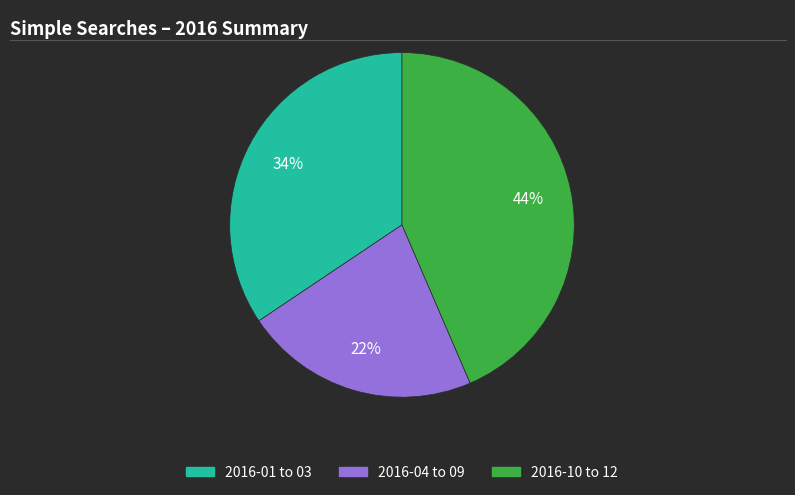

To the nearest percent, what is the average slice percentage?

33%